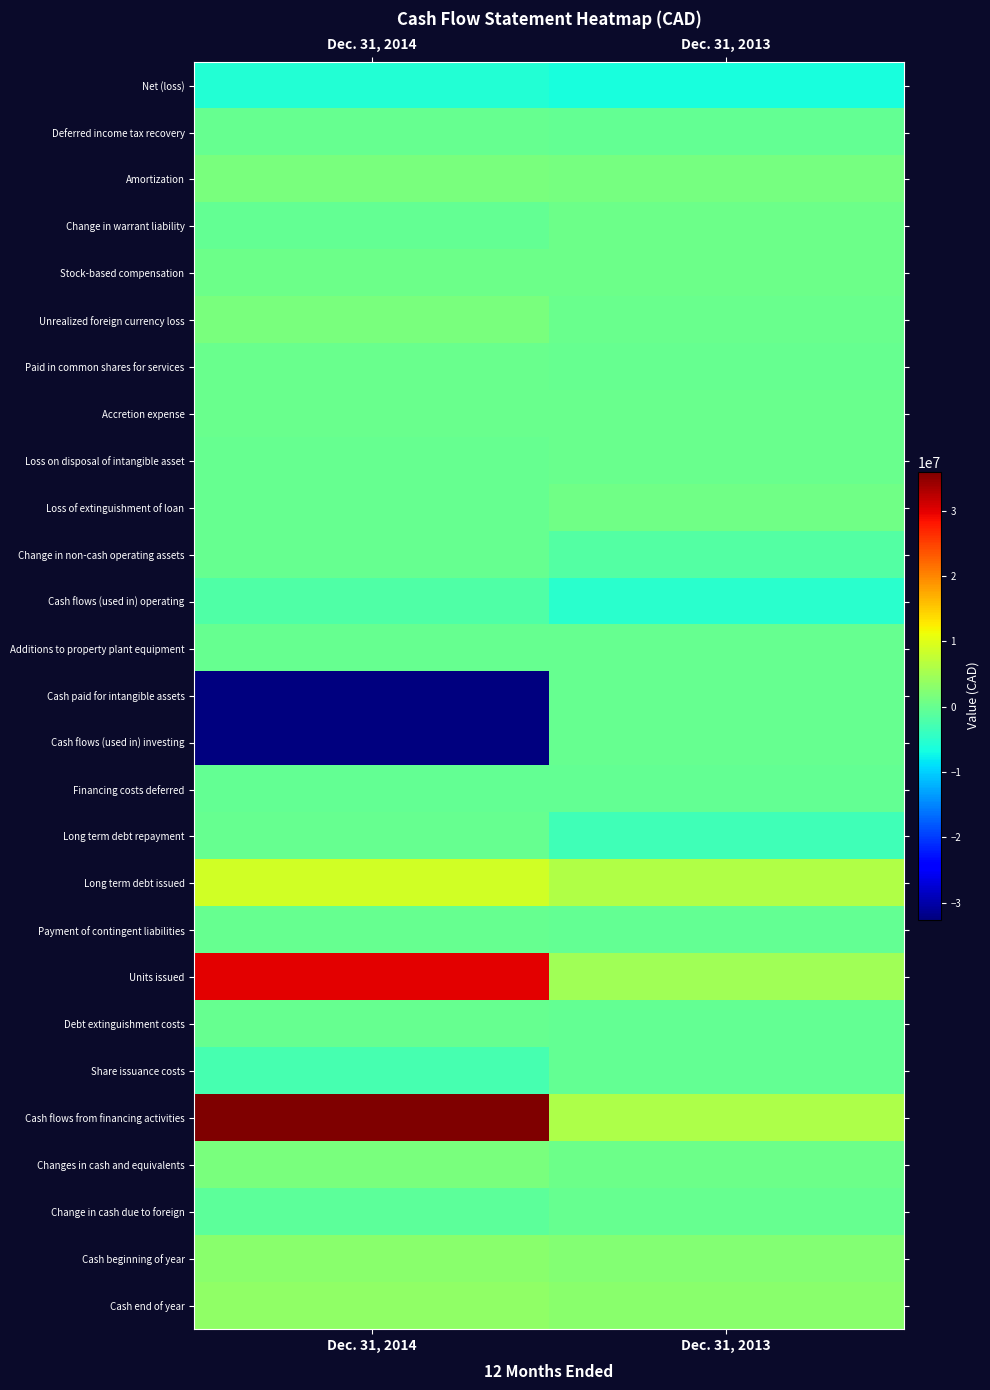

Which category has the highest value across all series?

Dec. 31, 2014